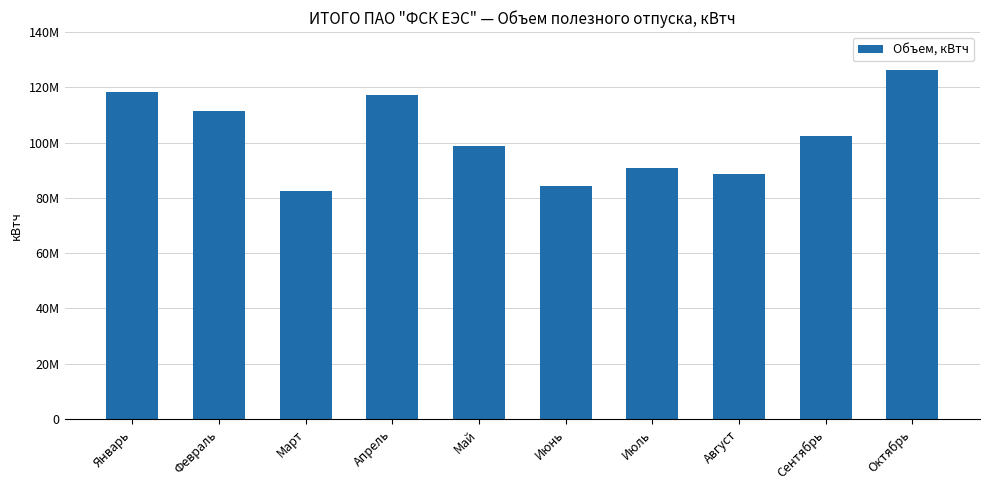

Which has a higher value, Октябрь or Сентябрь?

Октябрь